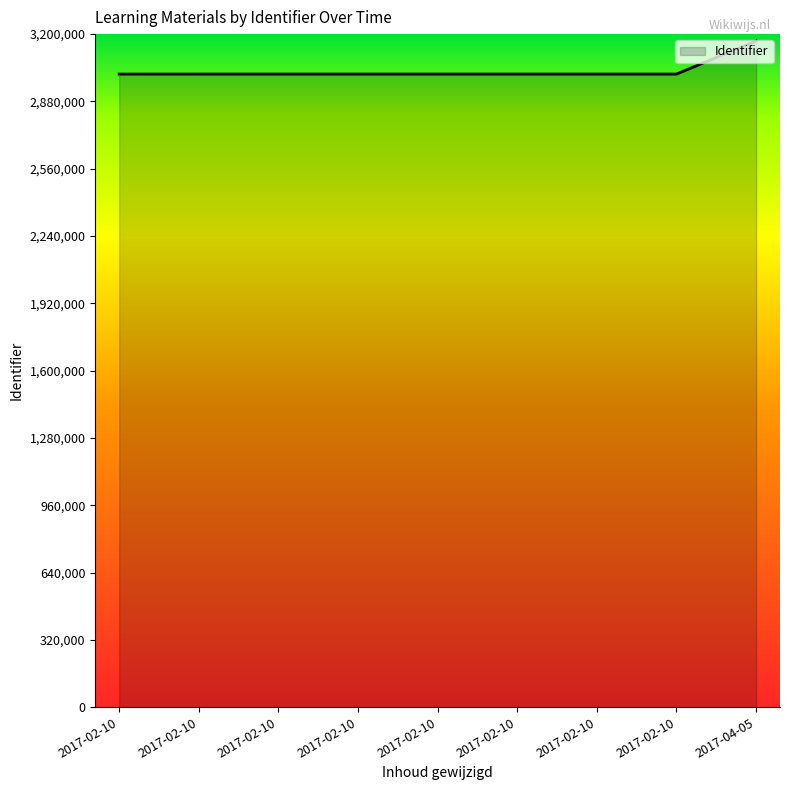

What is the sum of all values?

27247725